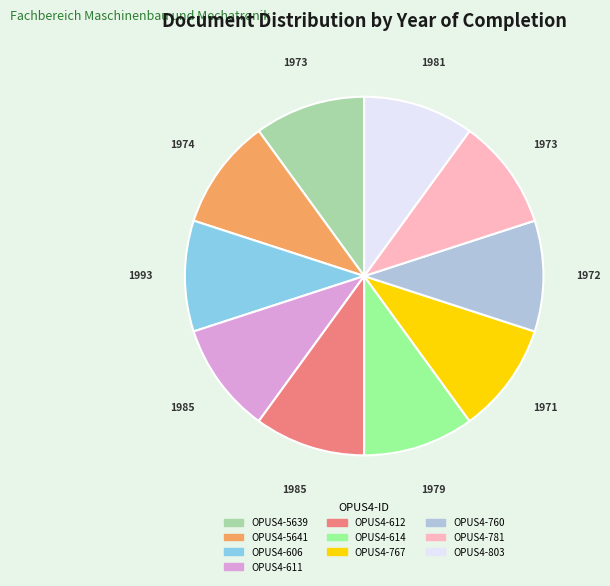

Is it true that OPUS4-614 is 10% of the pie?

True